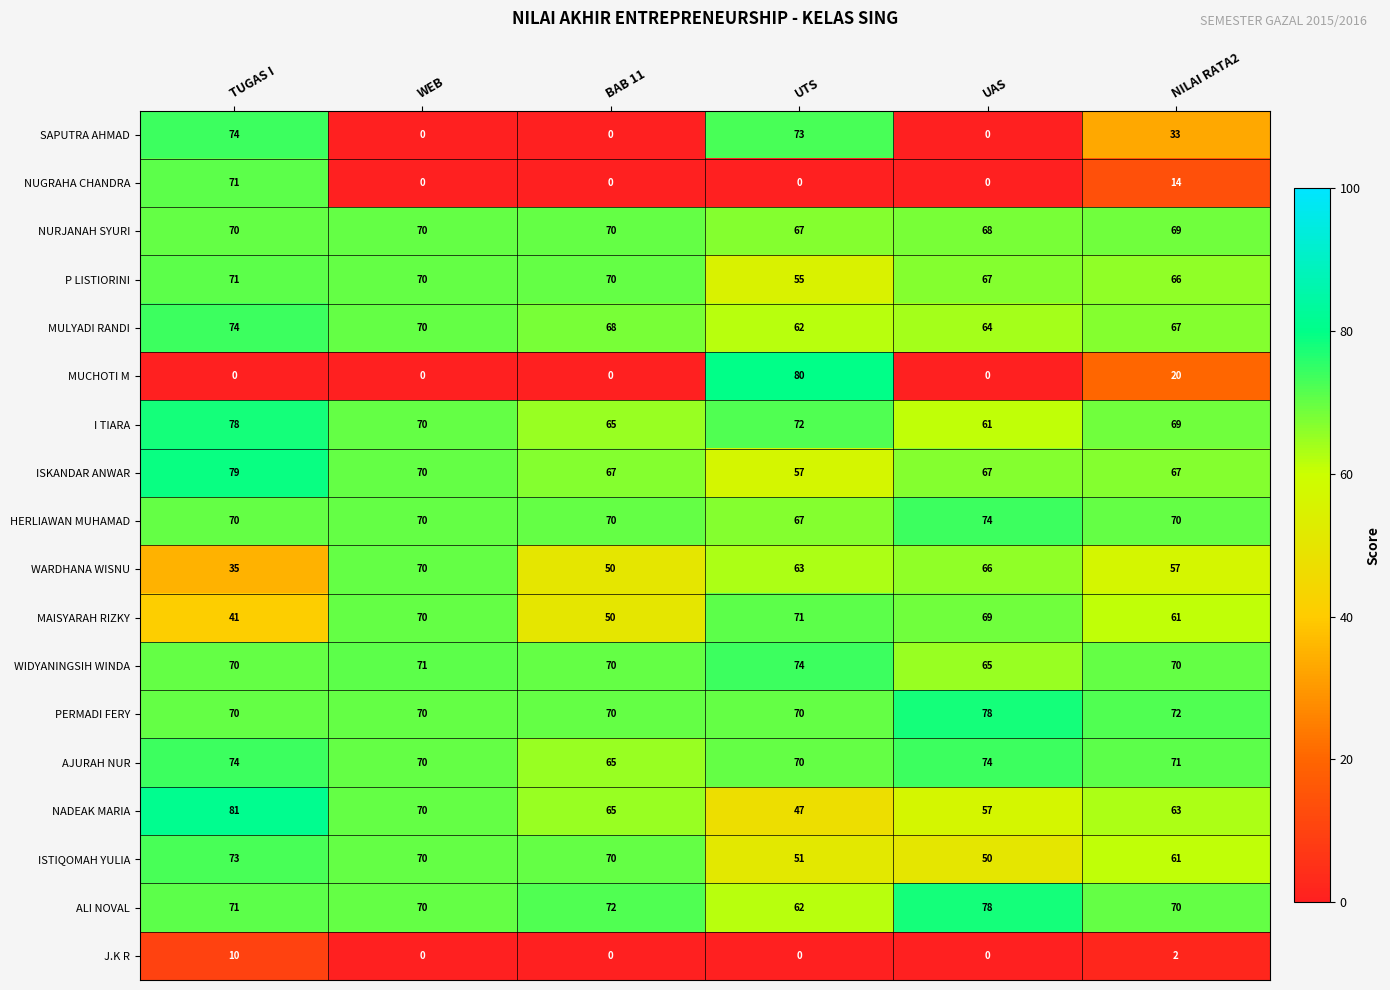

At which label is P LISTIORINI closest to 63?

NILAI RATA2